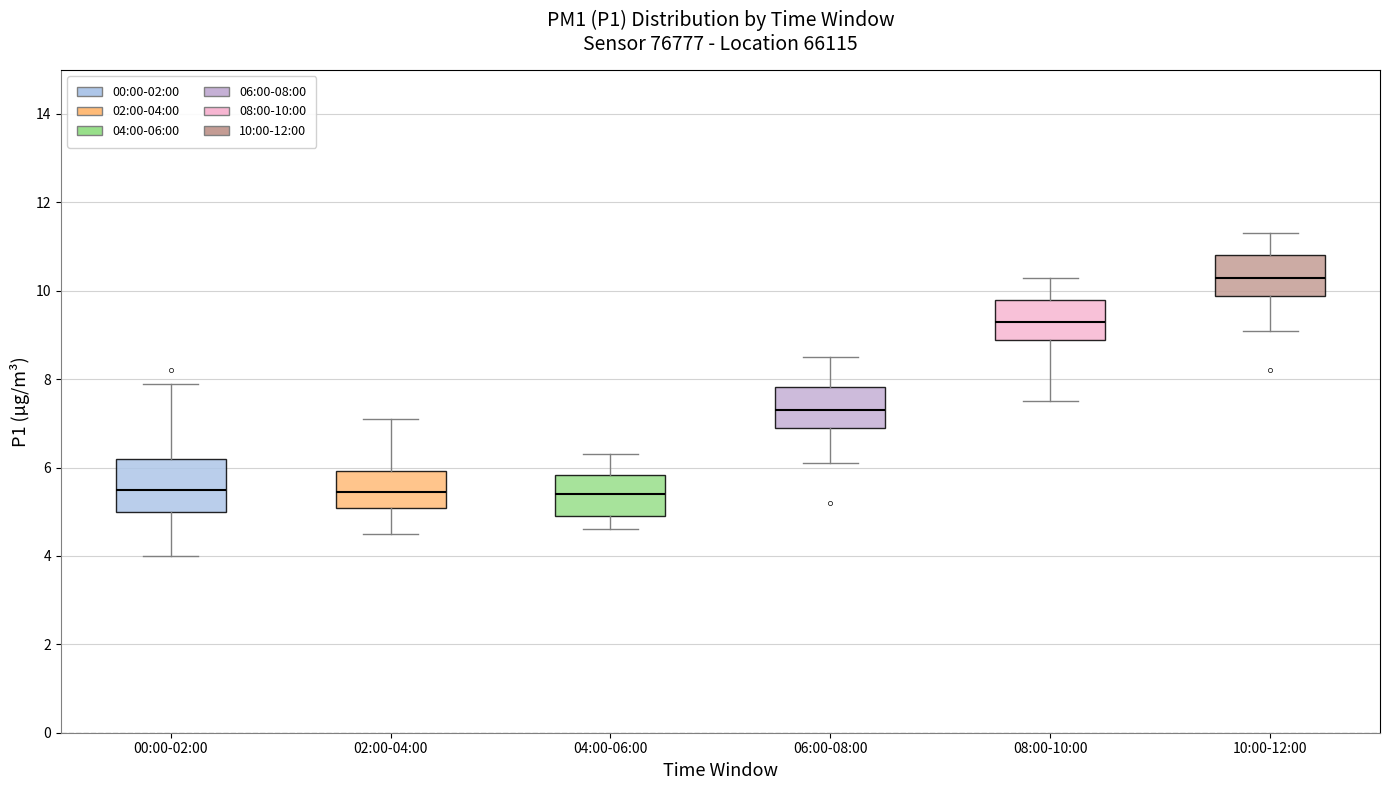

Reading left to right, transcribe this box plot: for each box, give where its median line is, the range the box spans, and where its two whiskers end, as read against the y-axis. The values are not printed on the chart, so give them approximately, as read against the axis.

00:00-02:00: median 5.6, box 5.0 to 6.2, whiskers 4.0 to 8.0
02:00-04:00: median 5.4, box 5.0 to 6.0, whiskers 4.6 to 7.2
04:00-06:00: median 5.4, box 5.0 to 5.8, whiskers 4.6 to 6.4
06:00-08:00: median 7.4, box 7.0 to 7.8, whiskers 6.2 to 8.6
08:00-10:00: median 9.4, box 8.8 to 9.8, whiskers 7.6 to 10.4
10:00-12:00: median 10.4, box 9.8 to 10.8, whiskers 9.2 to 11.4